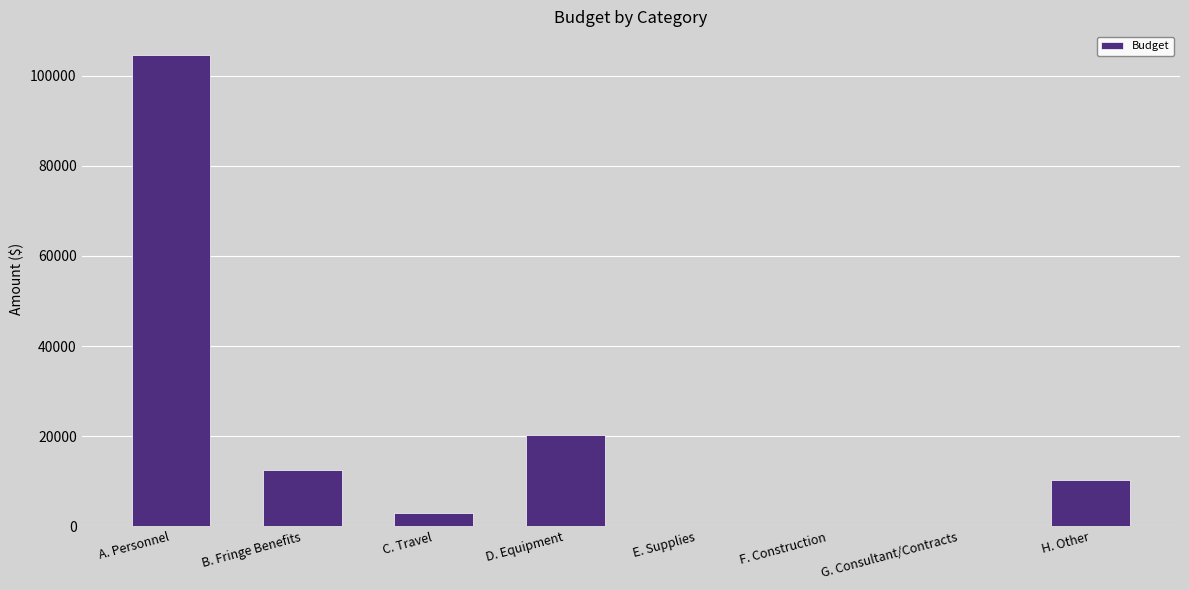

Reading right to left, what are all the values shown in this chart?

H. Other=10300	G. Consultant/Contracts=0	F. Construction=0	E. Supplies=0	D. Equipment=20210	C. Travel=2926	B. Fringe Benefits=12480	A. Personnel=104640